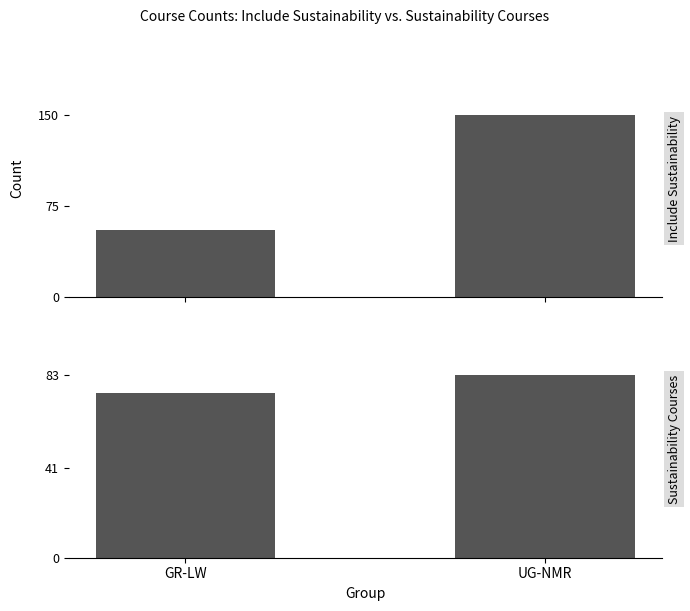

What is the label of the 2nd bar from the right?

GR-LW